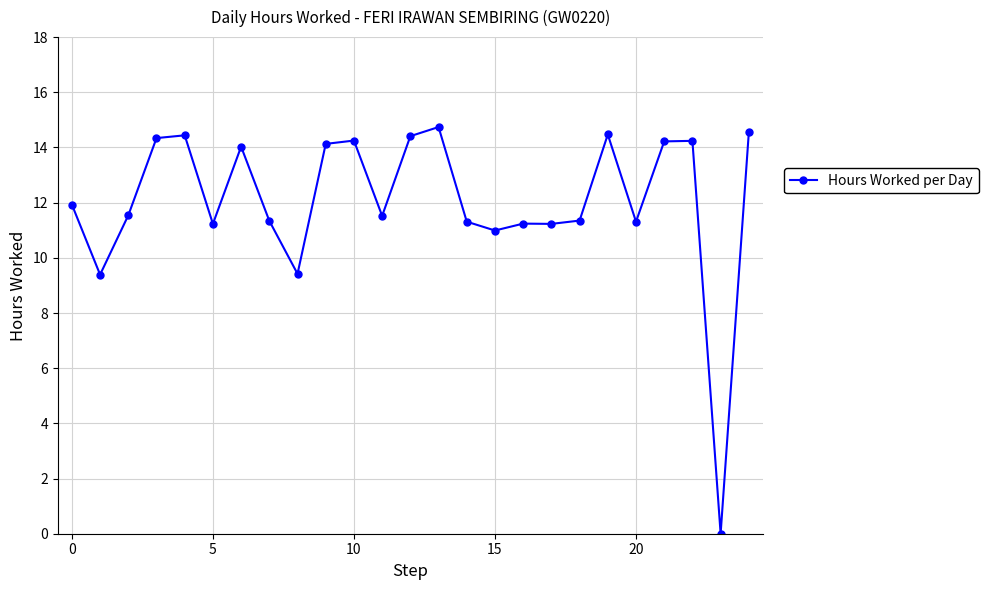

True or false: the data has more than 1 interior local peaks.

True